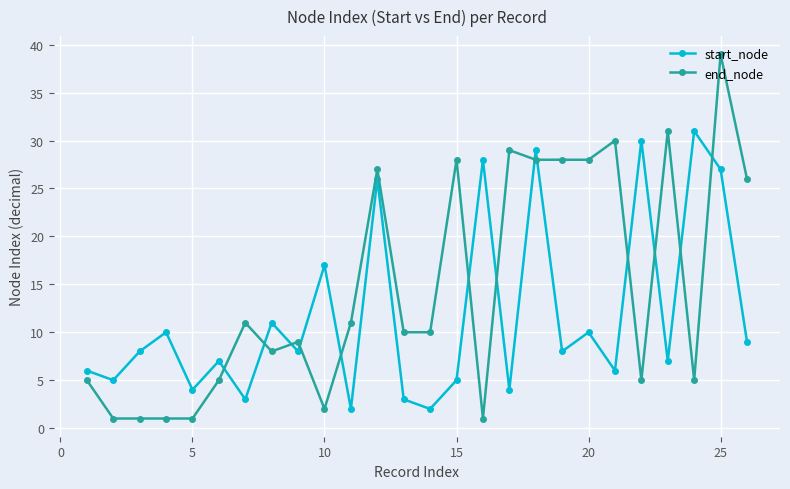

Which series has the widest spread of values?

end_node